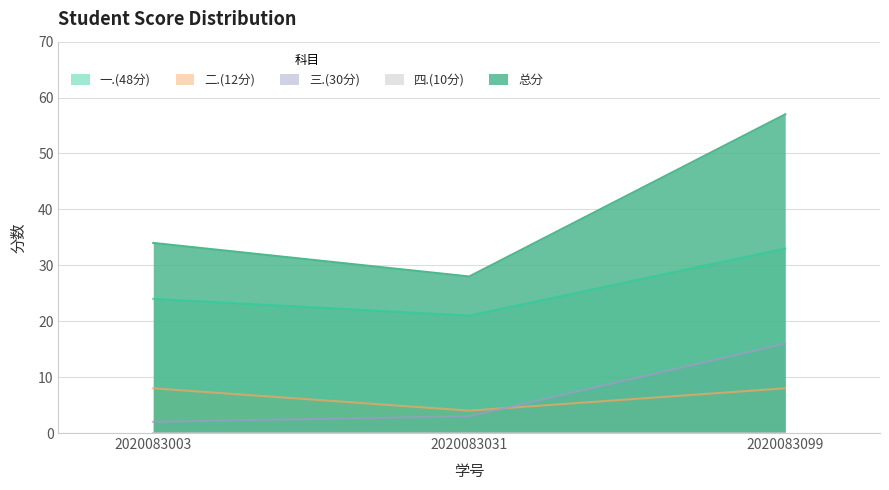

Reading left to right, list all the values displayed in this chart.

一.(48分): 2020083003=24	2020083031=21	2020083099=33
二.(12分): 2020083003=8	2020083031=4	2020083099=8
三.(30分): 2020083003=2	2020083031=3	2020083099=16
总分: 2020083003=34	2020083031=28	2020083099=57